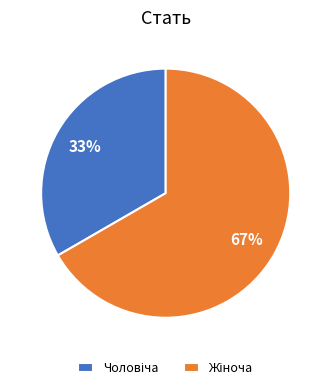

To the nearest percent, what is the average slice percentage?

50%